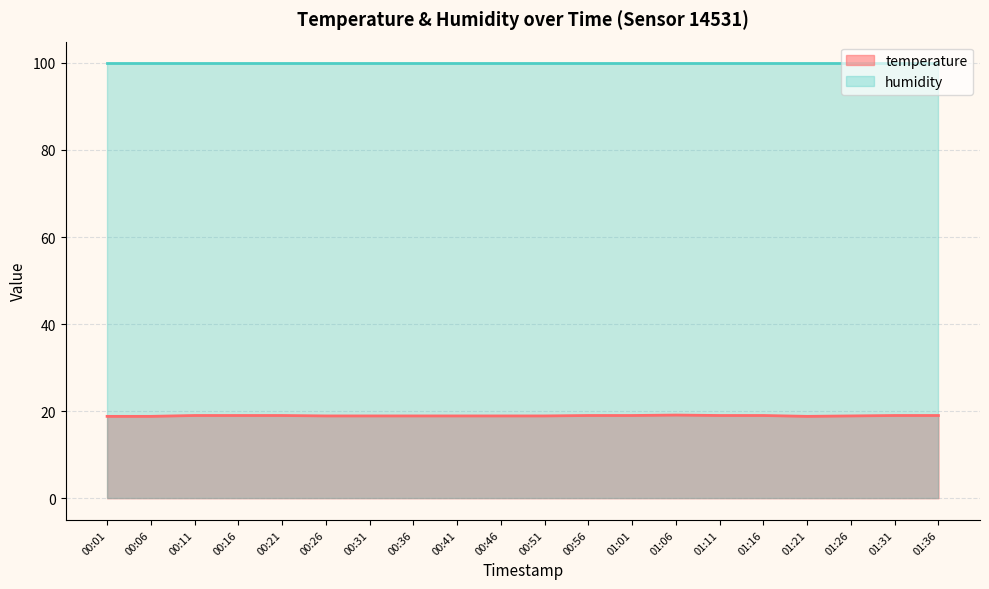

At which category does the chart reach its peak across all series?

01:06